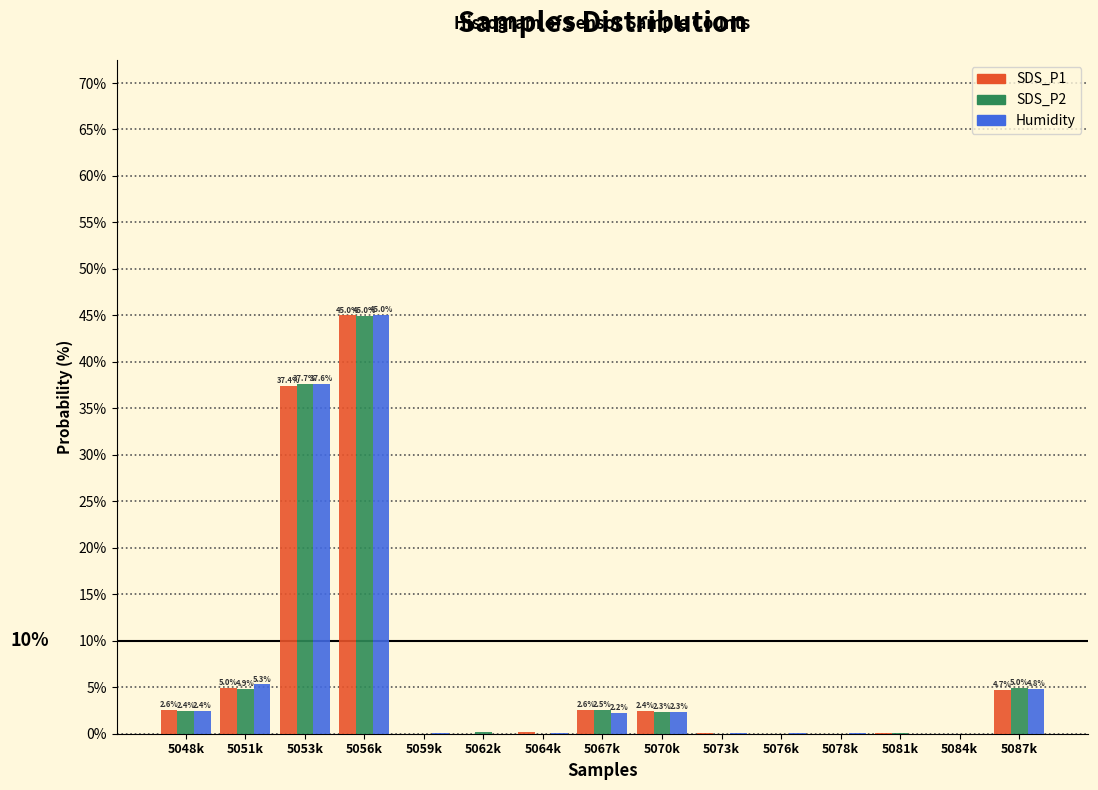

At which category is the sum across all series the highest?

5056k